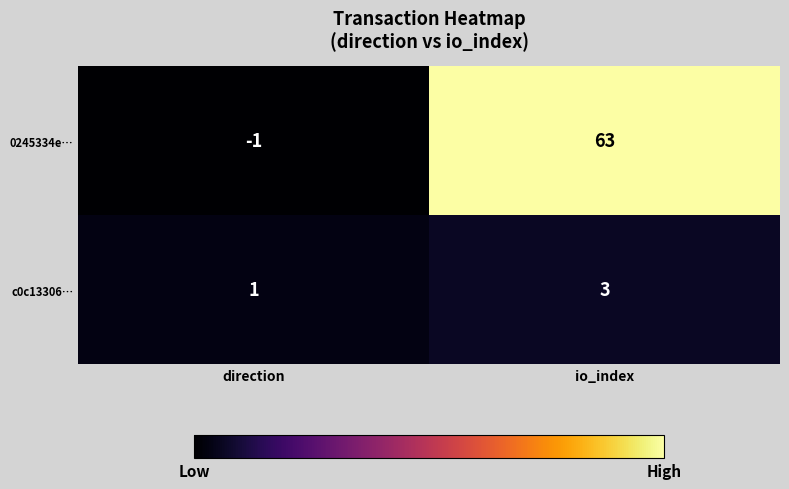

Where is 0245334e… nearest to the value 31?

direction